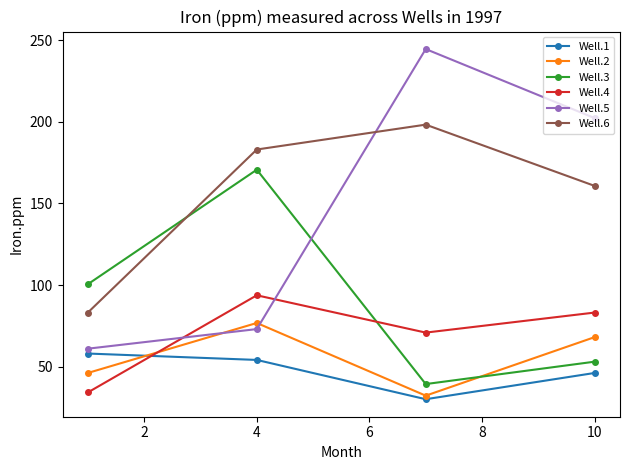

What are all the series names shown in the legend?

Well.1, Well.2, Well.3, Well.4, Well.5, Well.6